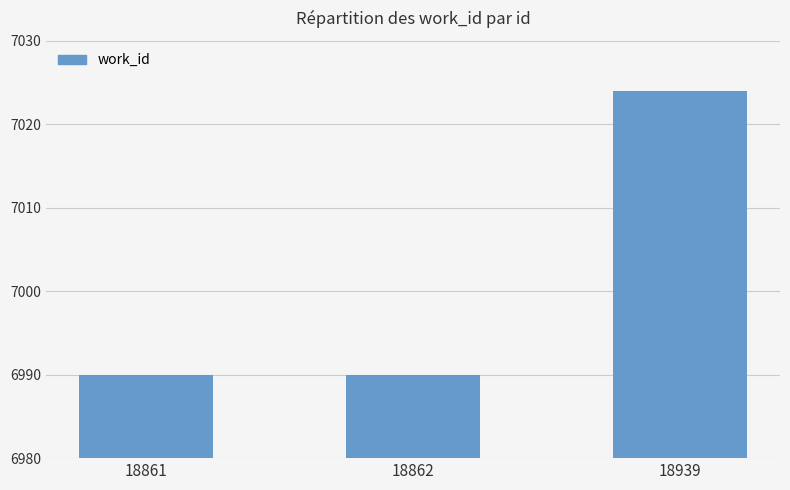

What is the greatest value displayed?

7024